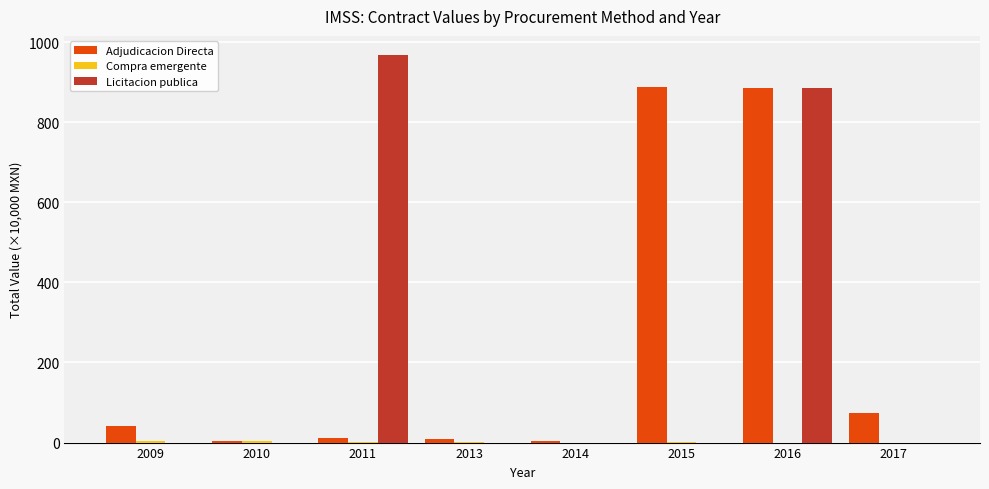

What is the total value across all series at 2016?

1771.2